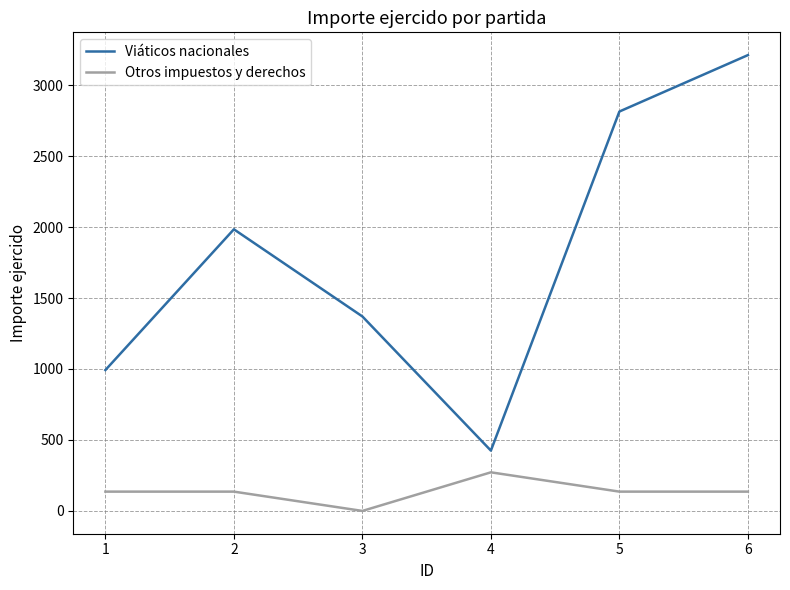

What is the highest value of the Otros impuestos y derechos series?

272.0